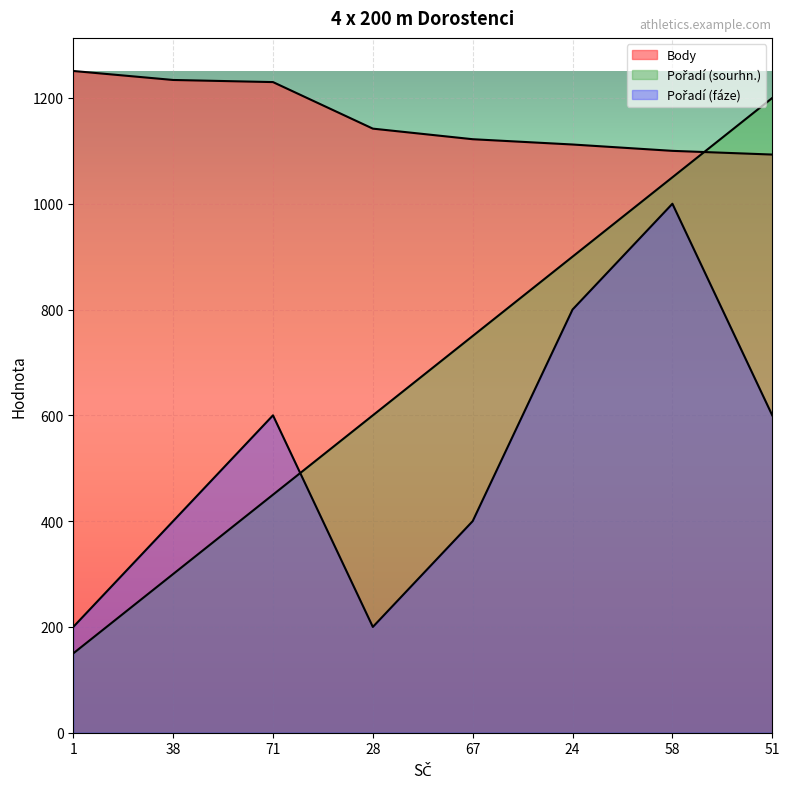

What is the sum of the Pořadí (fáze) values at 24 and 71?

1400